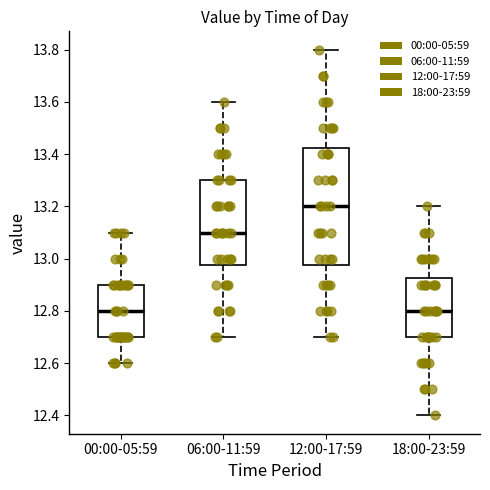

Reading left to right, transcribe this box plot: for each box, give where its median line is, the range the box spans, and where its two whiskers end, as read against the y-axis. The values are not printed on the chart, so give them approximately, as read against the axis.

00:00-05:59: median 12.80, box 12.70 to 12.90, whiskers 12.60 to 13.10
06:00-11:59: median 13.10, box 12.98 to 13.30, whiskers 12.70 to 13.60
12:00-17:59: median 13.20, box 12.98 to 13.42, whiskers 12.70 to 13.80
18:00-23:59: median 12.80, box 12.70 to 12.92, whiskers 12.40 to 13.20